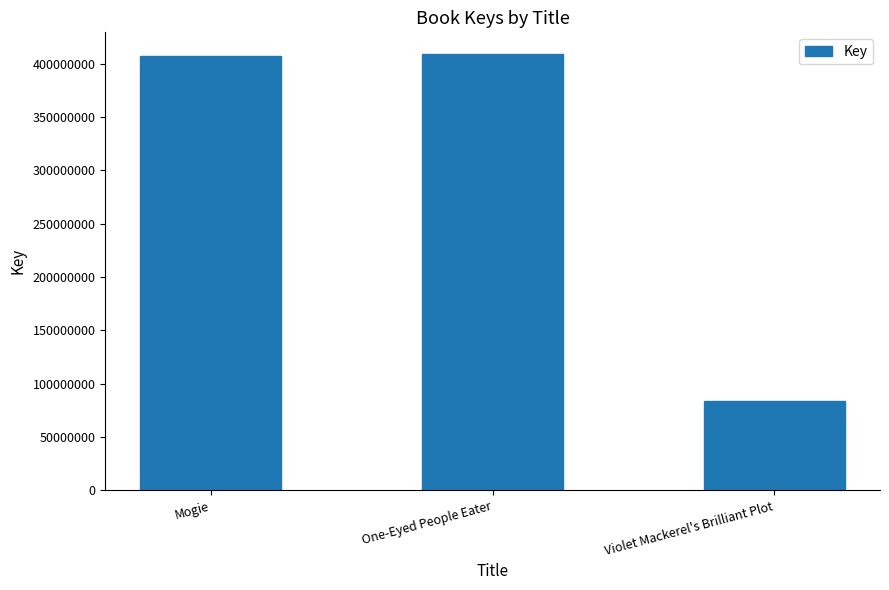

What is the label of the 3rd bar from the left?

Violet Mackerel's Brilliant Plot